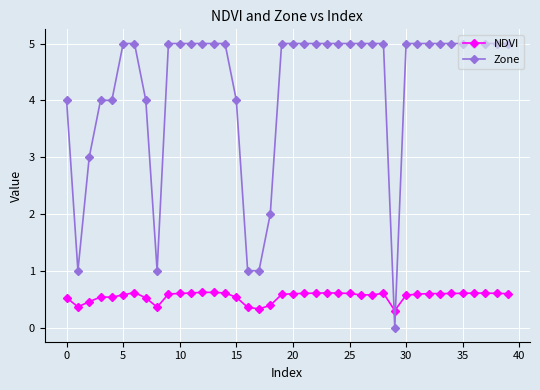

Reading left to right, what are all the values shown in this chart?

NDVI: 0.5	0.4	0.5	0.5	0.5	0.6	0.6	0.5	0.4	0.6	0.6	0.6	0.6	0.6	0.6	0.5	0.4	0.3	0.4	0.6	0.6	0.6	0.6	0.6	0.6	0.6	0.6	0.6	0.6	0.3	0.6	0.6	0.6	0.6	0.6	0.6	0.6	0.6	0.6	0.6
Zone: 4.0	1.0	3.0	4.0	4.0	5.0	5.0	4.0	1.0	5.0	5.0	5.0	5.0	5.0	5.0	4.0	1.0	1.0	2.0	5.0	5.0	5.0	5.0	5.0	5.0	5.0	5.0	5.0	5.0	0.0	5.0	5.0	5.0	5.0	5.0	5.0	5.0	5.0	5.0	5.0